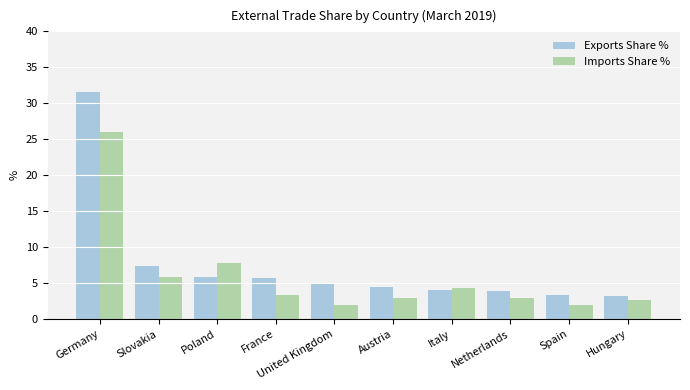

At which category is the sum across all series the highest?

Germany